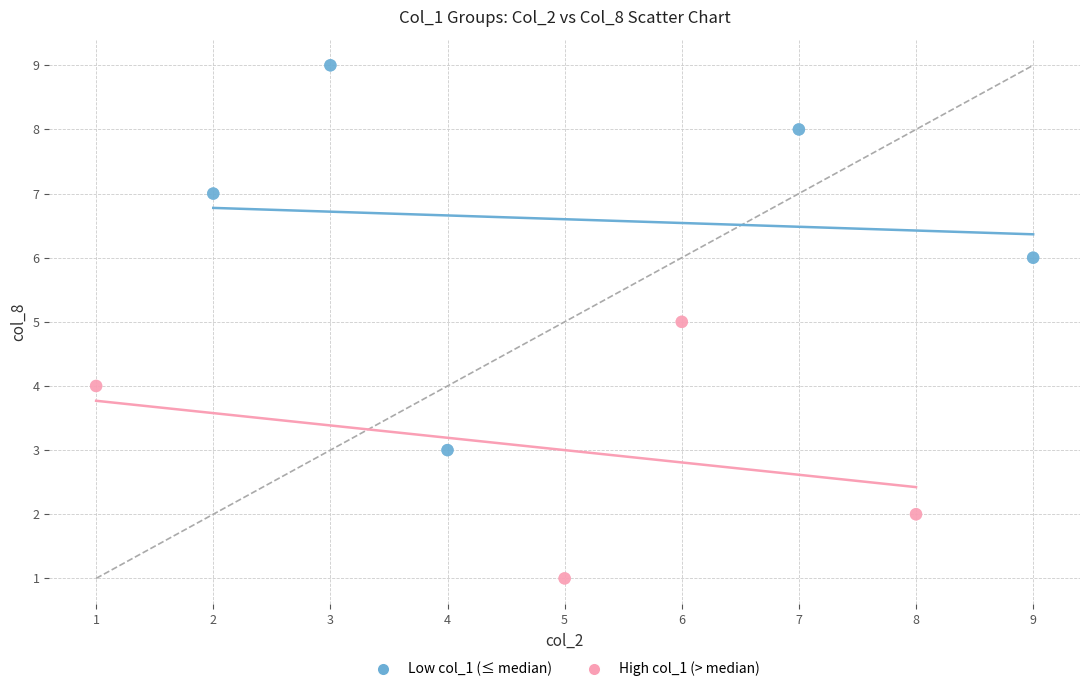

Which series contains the lowest Y value?

High col_1 (> median)